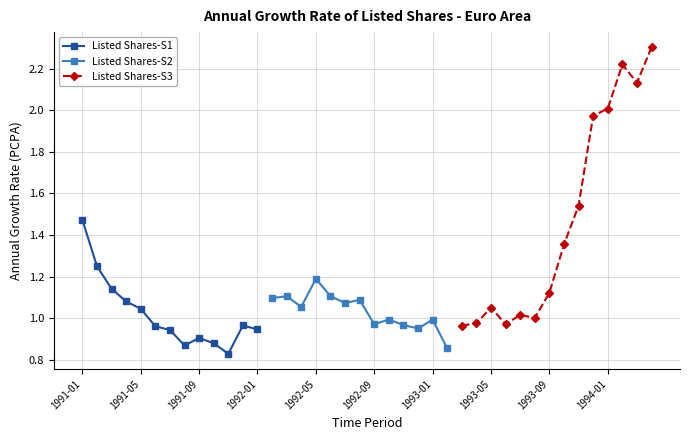

What is the sum of all values?

47.4